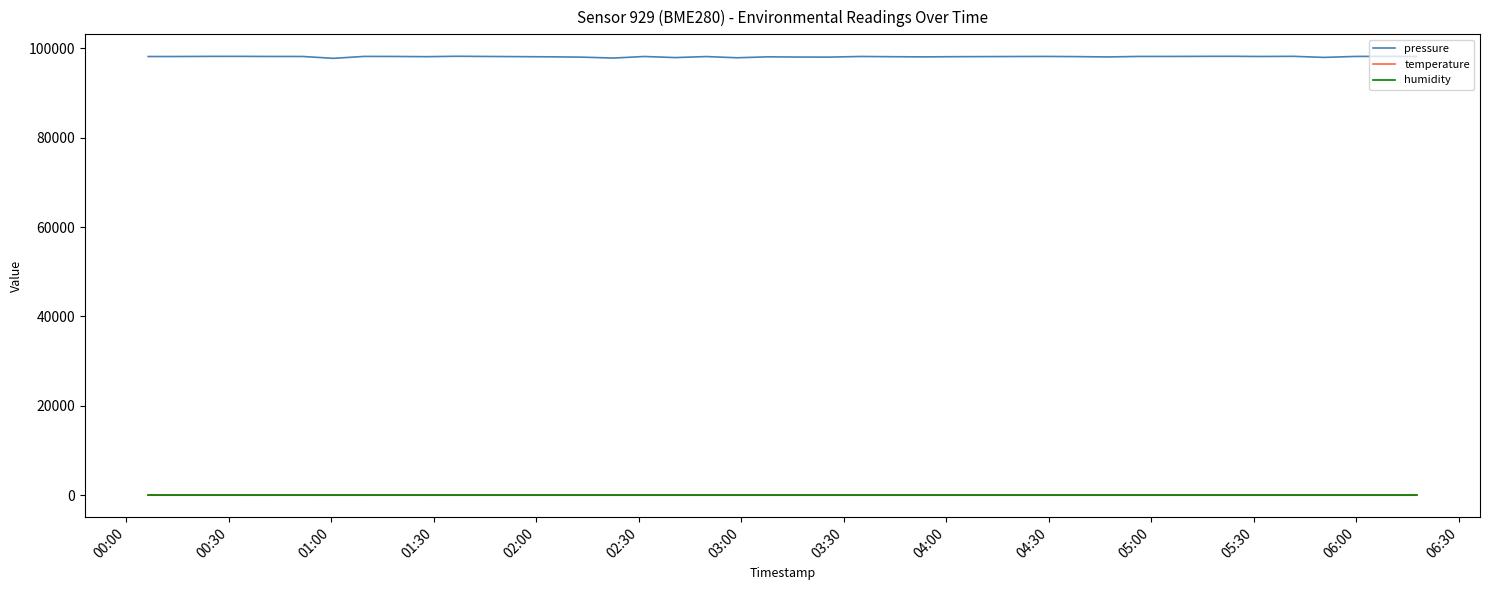

Which series has the largest total across all categories?

pressure